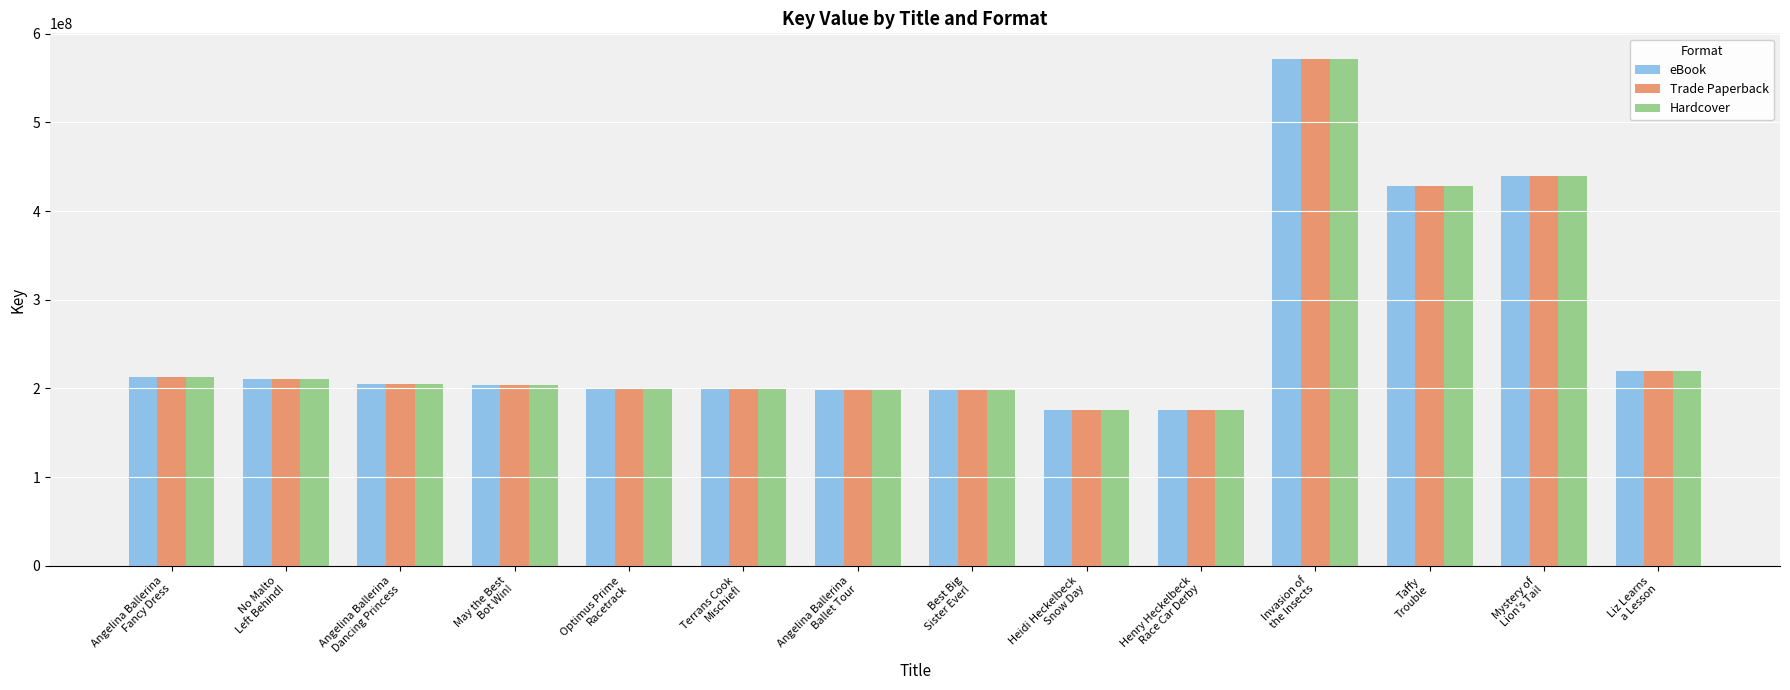

What position from the left is Angelina Ballerina
Fancy Dress?

1